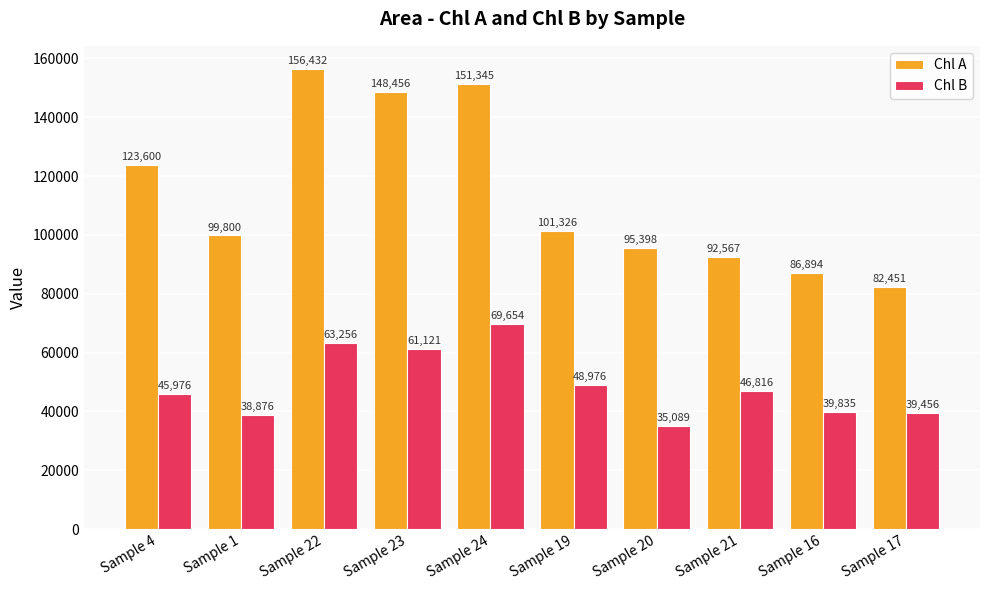

Reading left to right, list all the values displayed in this chart.

Chl A: 123600	99800	156432	148456	151345	101326	95398	92567	86894	82451
Chl B: 45976	38876	63256	61121	69654	48976	35089	46816	39835	39456